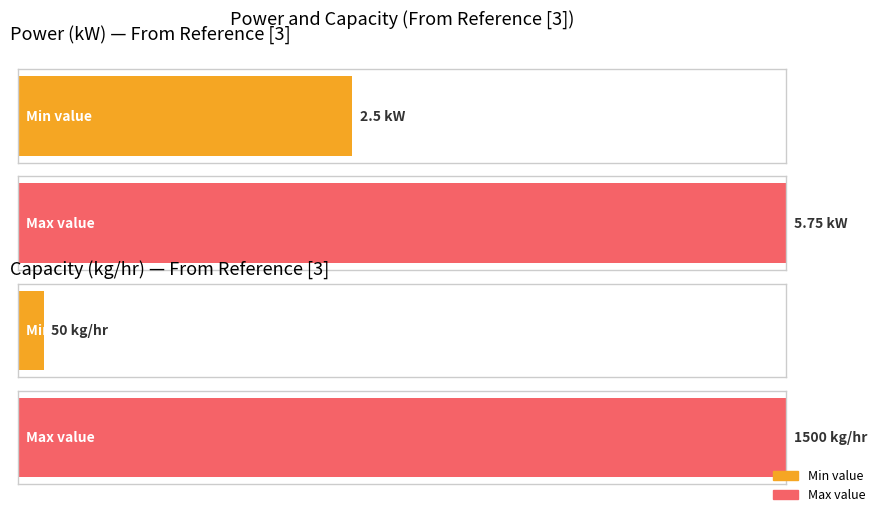

How many distinct data groups are displayed?

2